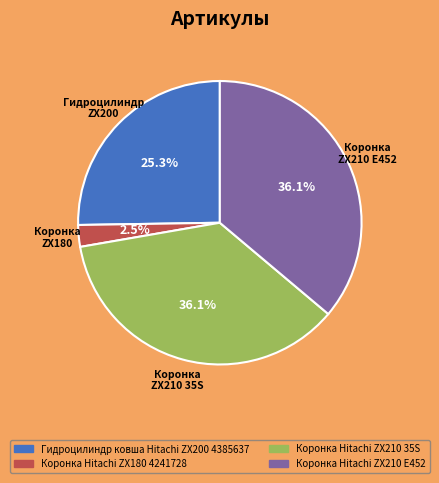

True or false: Коронка Hitachi ZX210 35S accounts for 25% of the total.

False